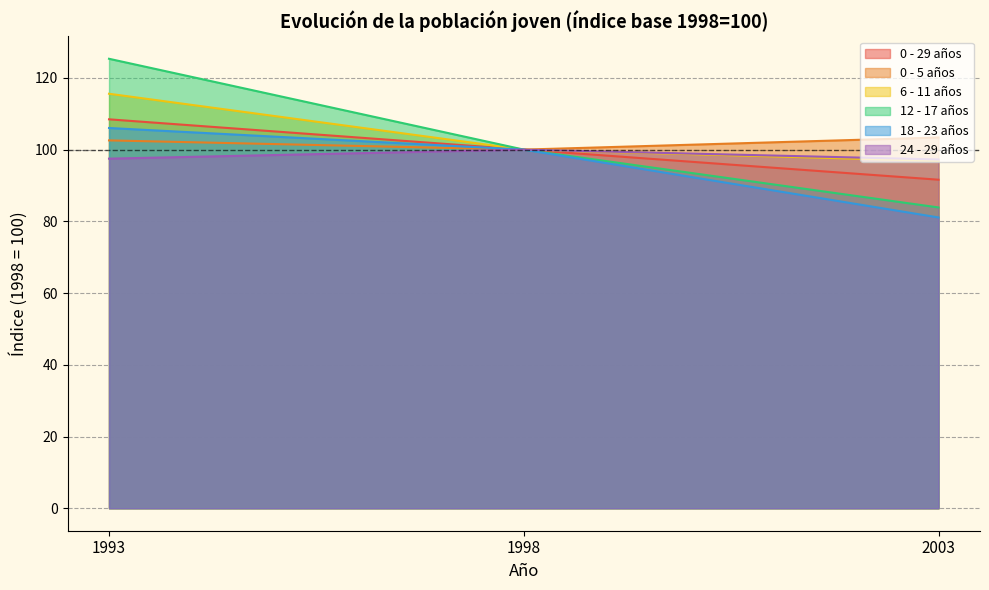

Reading left to right, list all the values displayed in this chart.

0 - 29 años: 1993=108.4	1998=100.0	2003=91.6
0 - 5 años: 1993=102.6	1998=100.0	2003=103.4
6 - 11 años: 1993=115.6	1998=100.0	2003=96.8
12 - 17 años: 1993=125.3	1998=100.0	2003=83.9
18 - 23 años: 1993=106.0	1998=100.0	2003=81.1
24 - 29 años: 1993=97.5	1998=100.0	2003=97.2